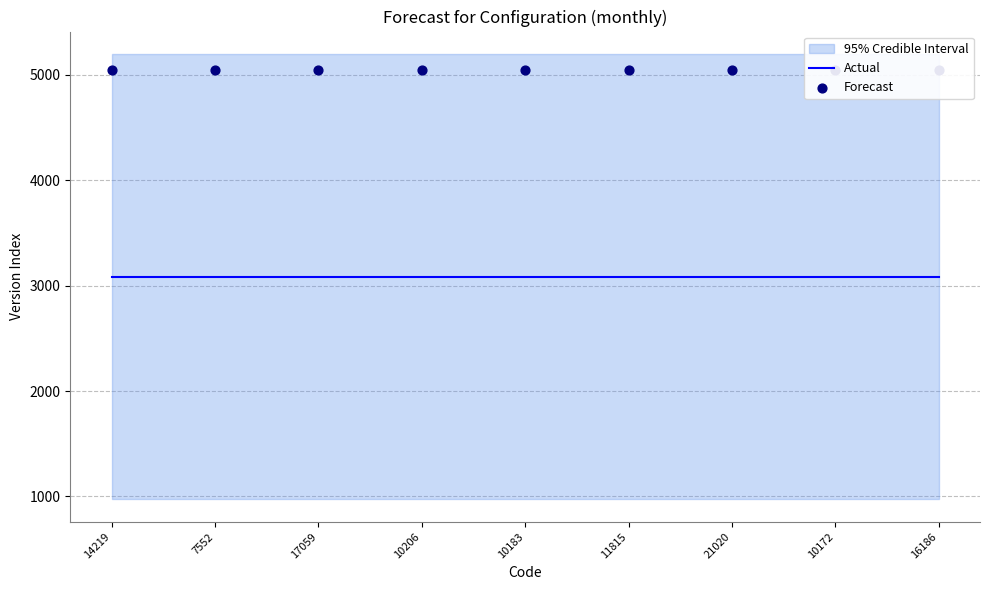

At which category is the sum across all series the highest?

14219